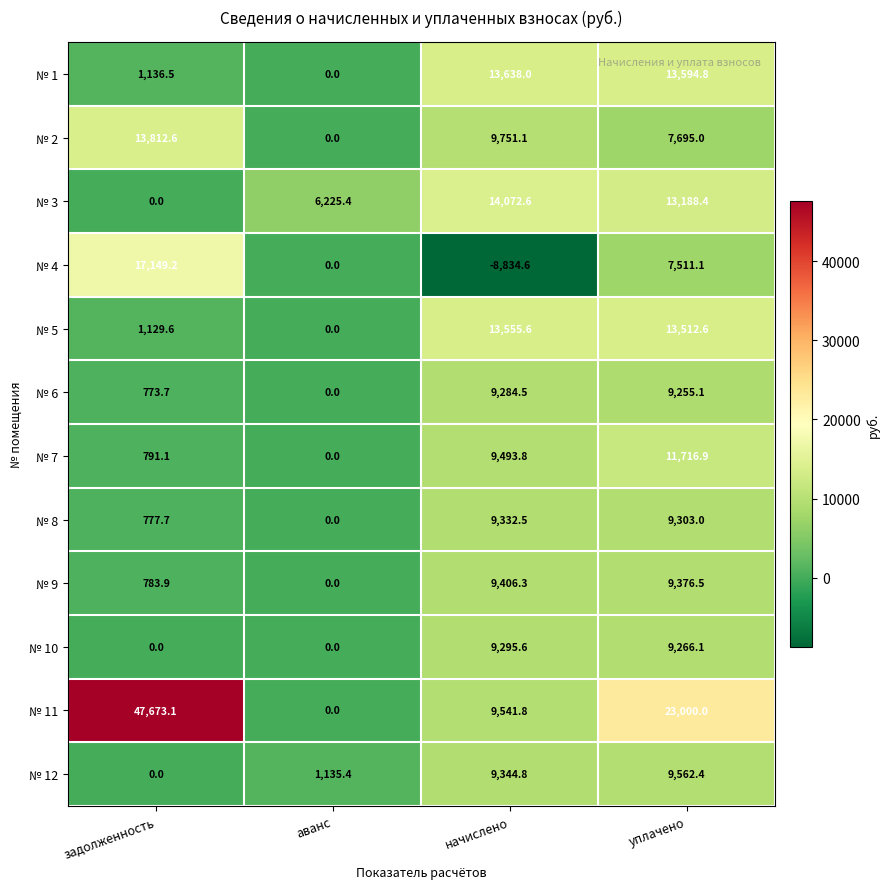

What is the average value of the № 11 series?

20053.7